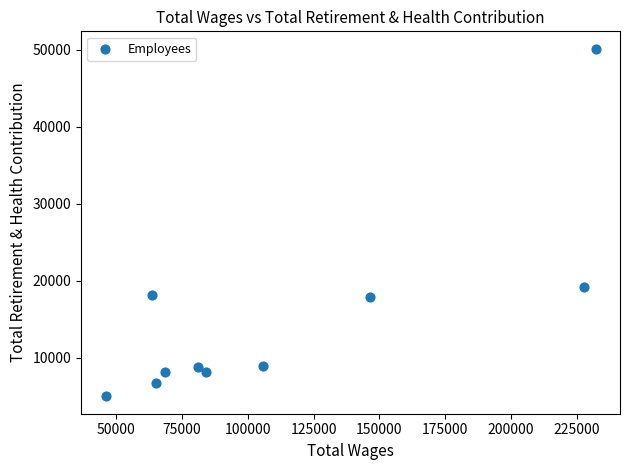

What is the average Y value?

15076